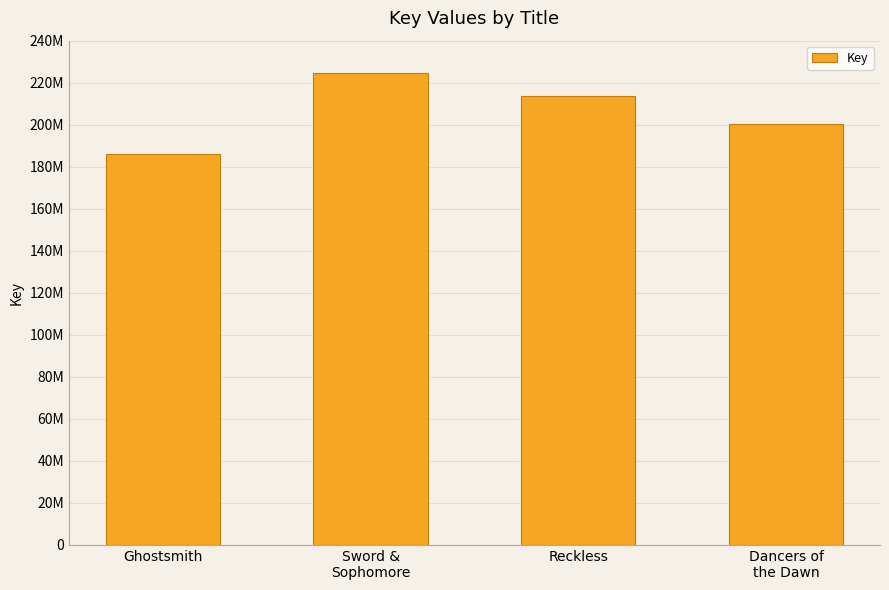

Count the values in the range 200195434 to 224656528.

3